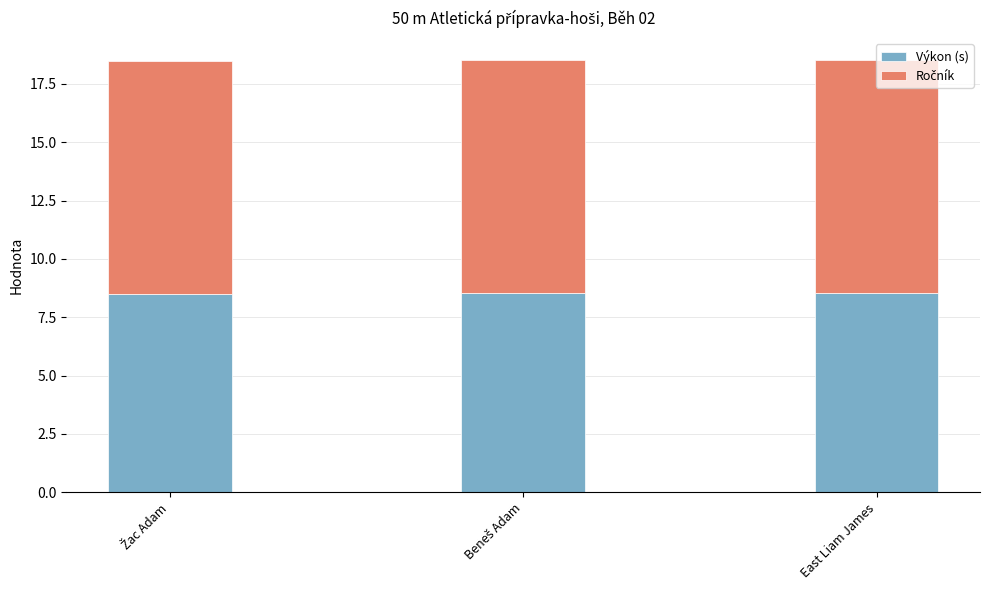

Count the Výkon (s) values in the range 8 to 9.

3